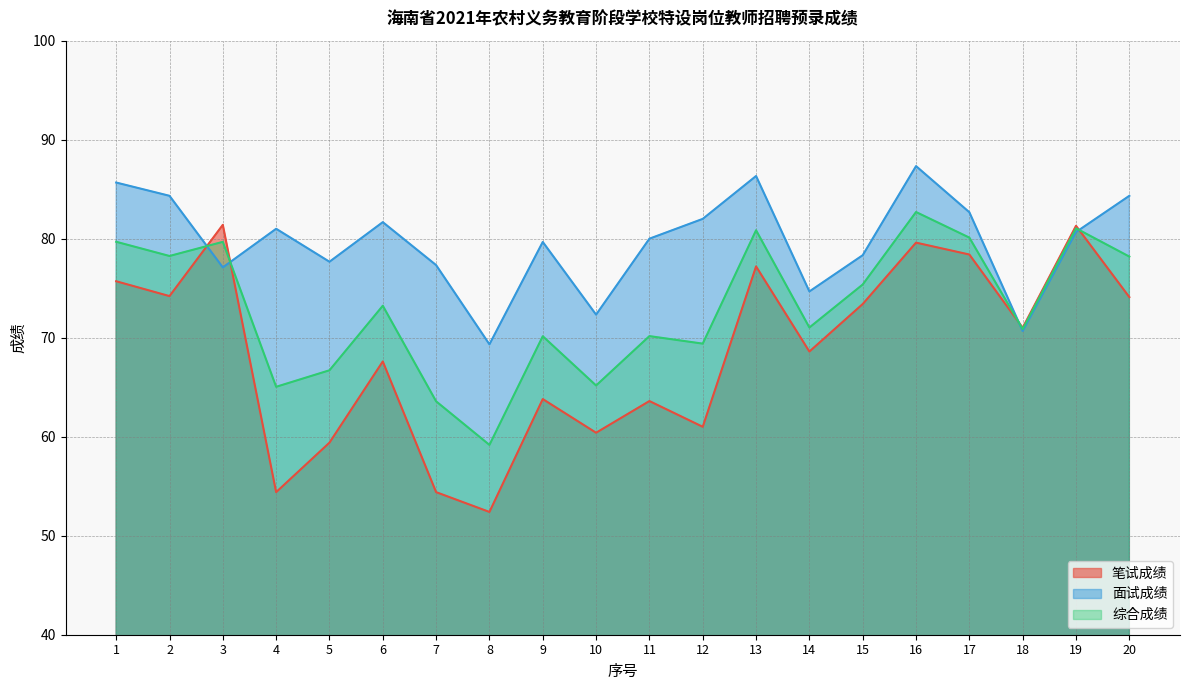

Reading left to right, list all the values displayed in this chart.

笔试成绩: 1=75.7	2=74.2	3=81.4	4=54.4	5=59.4	6=67.6	7=54.4	8=52.4	9=63.8	10=60.4	11=63.6	12=61.0	13=77.2	14=68.6	15=73.4	16=79.6	17=78.4	18=71.0	19=81.3	20=74.1
面试成绩: 1=85.7	2=84.3	3=77.1	4=81.0	5=77.7	6=81.7	7=77.3	8=69.3	9=79.7	10=72.3	11=80.0	12=82.0	13=86.3	14=74.7	15=78.3	16=87.3	17=82.7	18=70.7	19=80.7	20=84.3
综合成绩: 1=79.7	2=78.3	3=79.7	4=65.0	5=66.7	6=73.2	7=63.6	8=59.2	9=70.1	10=65.2	11=70.2	12=69.4	13=80.9	14=71.0	15=75.4	16=82.7	17=80.1	18=70.9	19=81.0	20=78.2